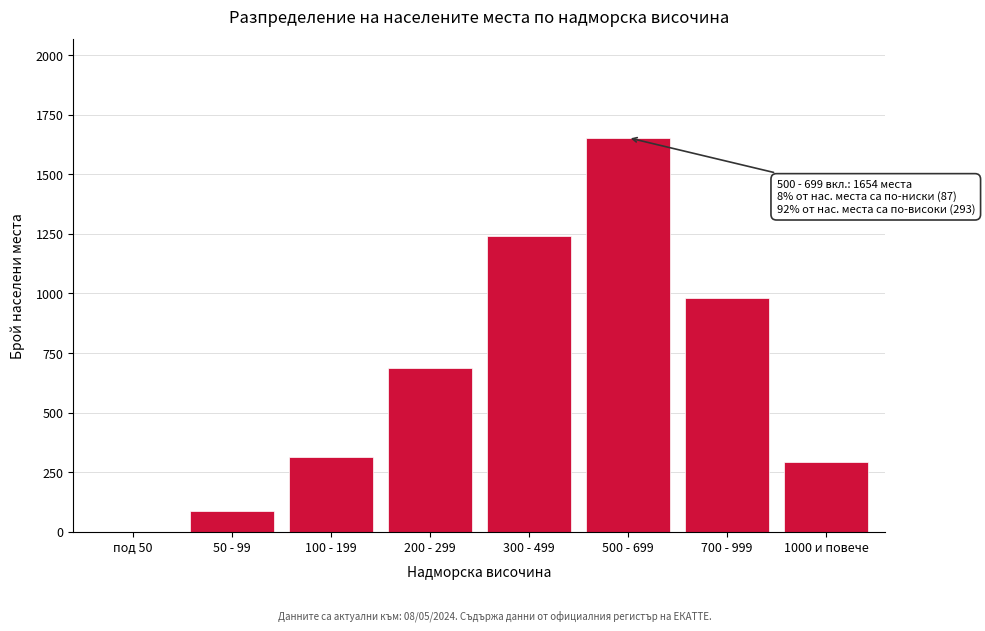

Reading left to right, list all the values displayed in this chart.

под 50=0	50 - 99=87	100 - 199=312	200 - 299=687	300 - 499=1243	500 - 699=1654	700 - 999=983	1000 и повече=293